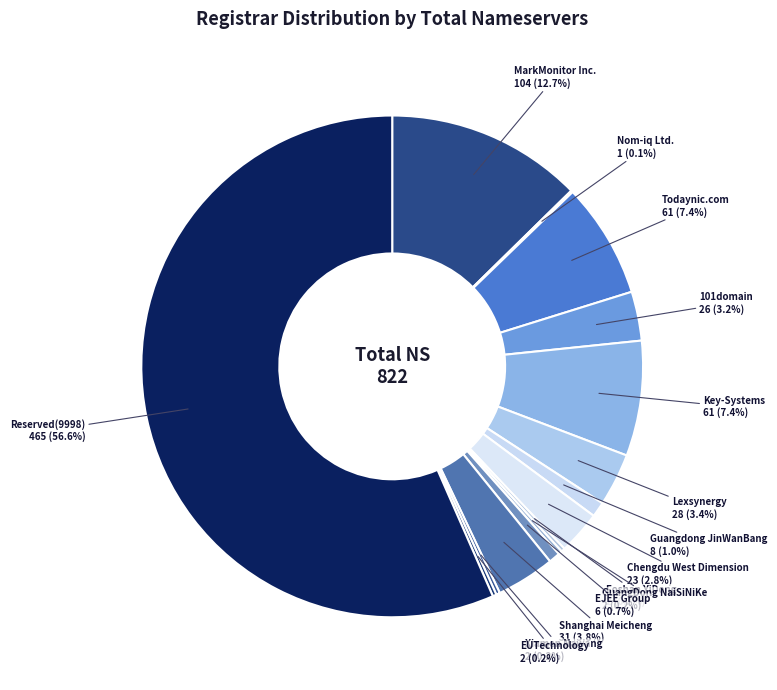

Which has a higher value, Guangdong JinWanBang or Reserved(9998)?

Reserved(9998)